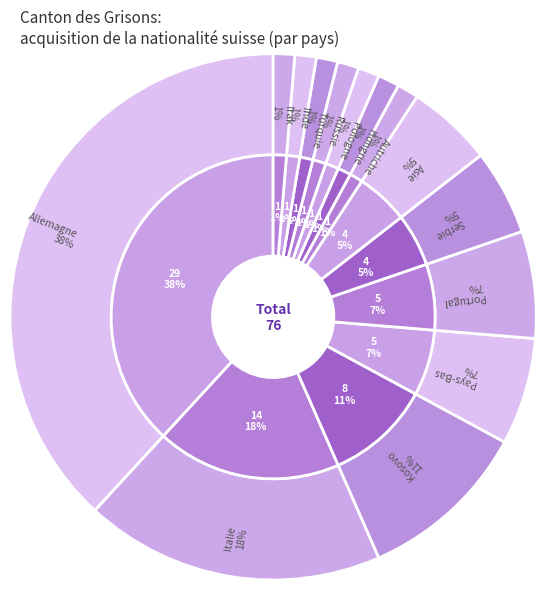

What is the largest slice in the pie chart?

Allemagne